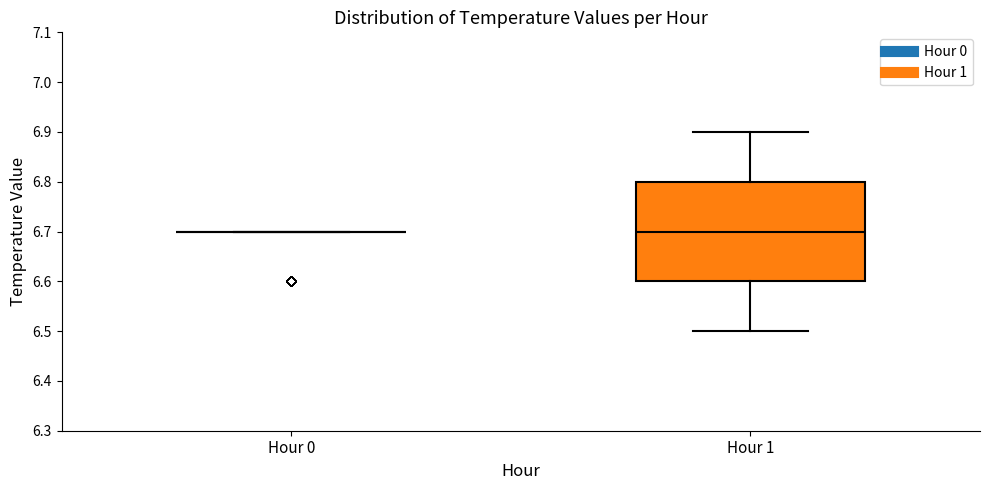

Reading left to right, transcribe this box plot: for each box, give where its median line is, the range the box spans, and where its two whiskers end, as read against the y-axis. The values are not printed on the chart, so give them approximately, as read against the axis.

Hour 0: box collapsed to a line at 6.7, whiskers 6.7 to 6.7
Hour 1: median 6.7, box 6.6 to 6.8, whiskers 6.5 to 6.9